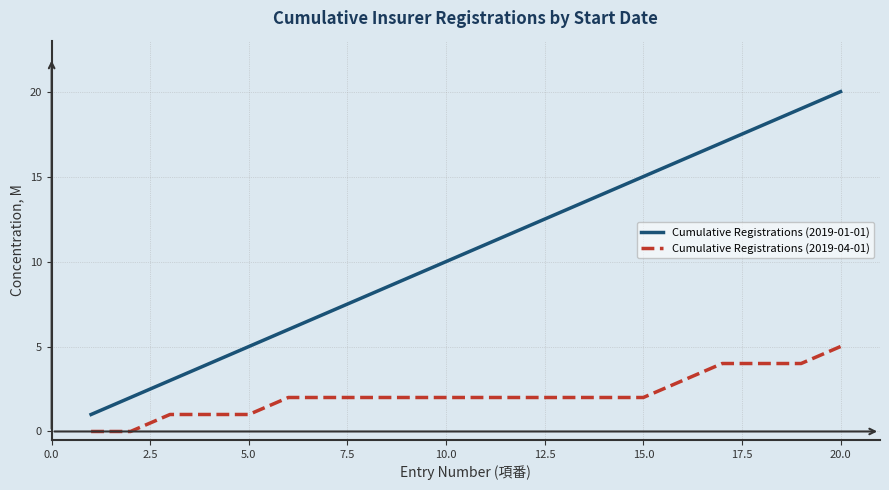

Rank the series by their maximum value, from highest to lowest.

Cumulative Registrations (2019-01-01), Cumulative Registrations (2019-04-01)